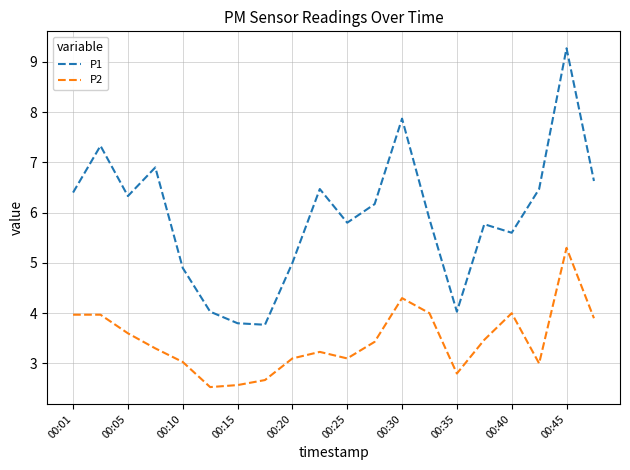

Reading left to right, extract all data points from this chart.

P1: 6.4	7.3	6.3	6.9	4.9	4.0	3.8	3.8	5.0	6.5	5.8	6.2	7.9	5.9	4.0	5.8	5.6	6.5	9.3	6.6
P2: 4.0	4.0	3.6	3.3	3.0	2.5	2.6	2.7	3.1	3.2	3.1	3.4	4.3	4.0	2.8	3.5	4.0	3.0	5.3	3.9